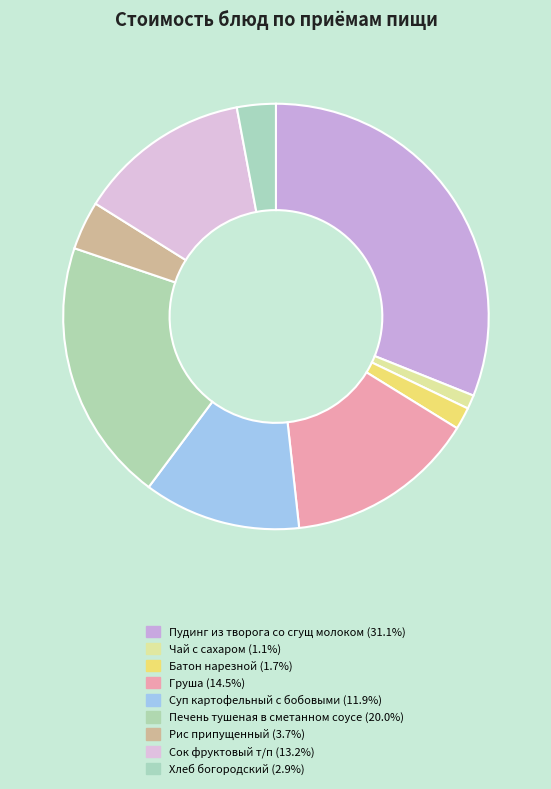

Count the number of slices in the pie.

9